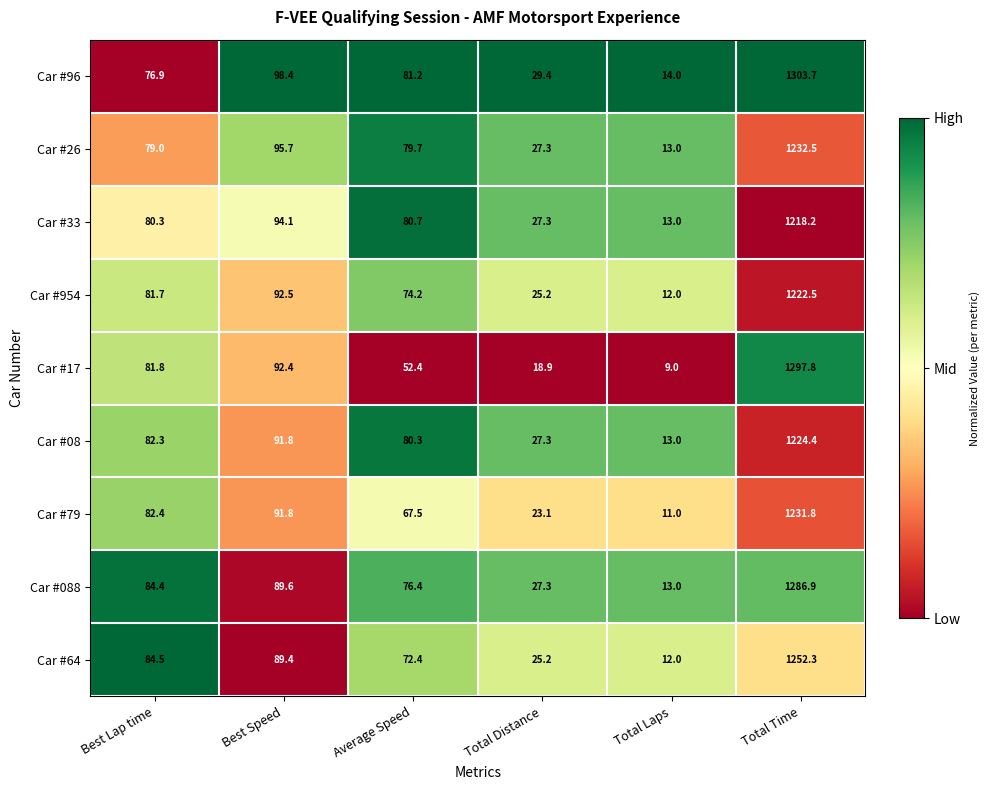

Which series has the largest total across all categories?

Car #96